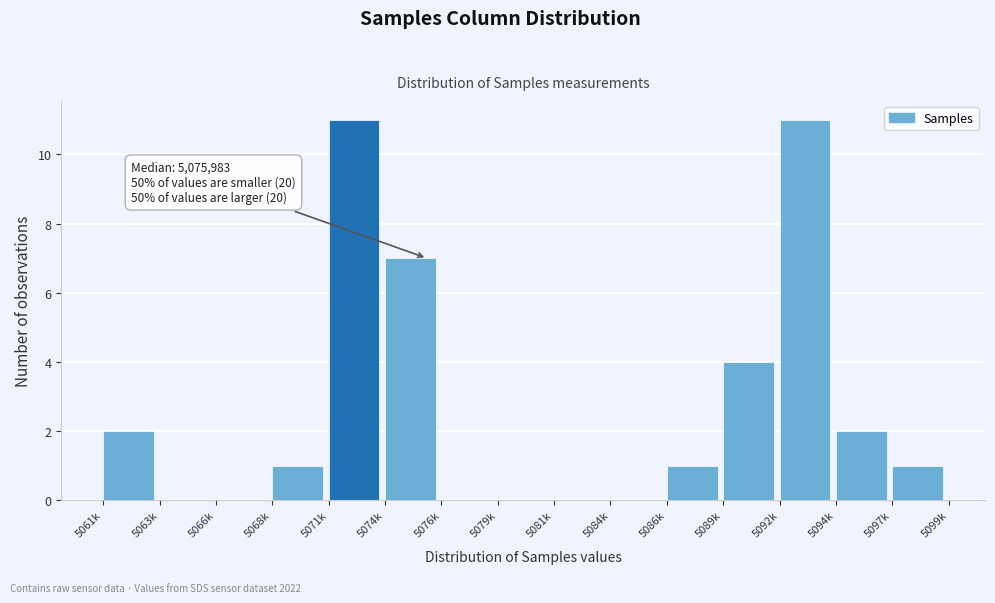

Reading left to right, transcribe all the data shown in this chart.

5061k=2	5063k=0	5066k=0	5068k=1	5071k=11	5074k=7	5076k=0	5079k=0	5081k=0	5084k=0	5086k=1	5089k=4	5092k=11	5094k=2	5097k=1